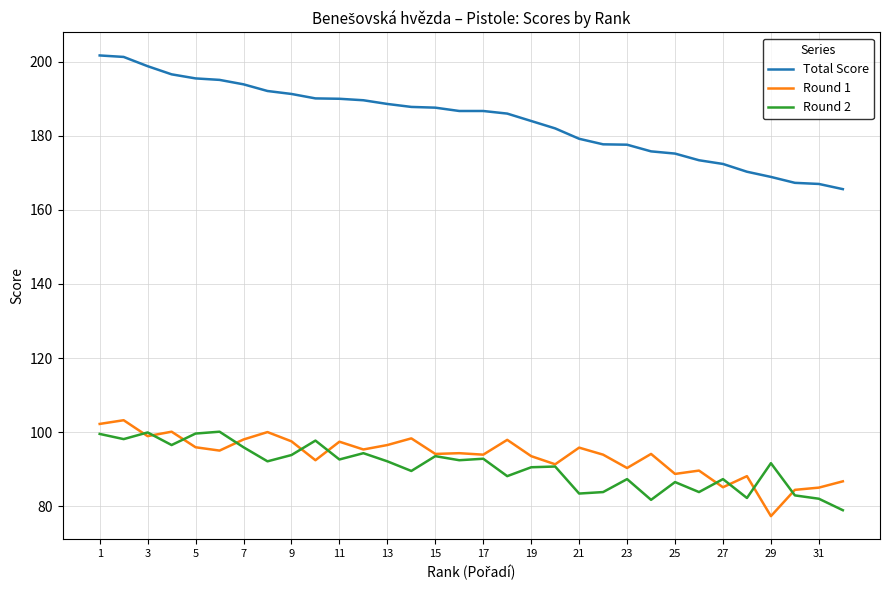

Which series has the largest total across all categories?

Total Score